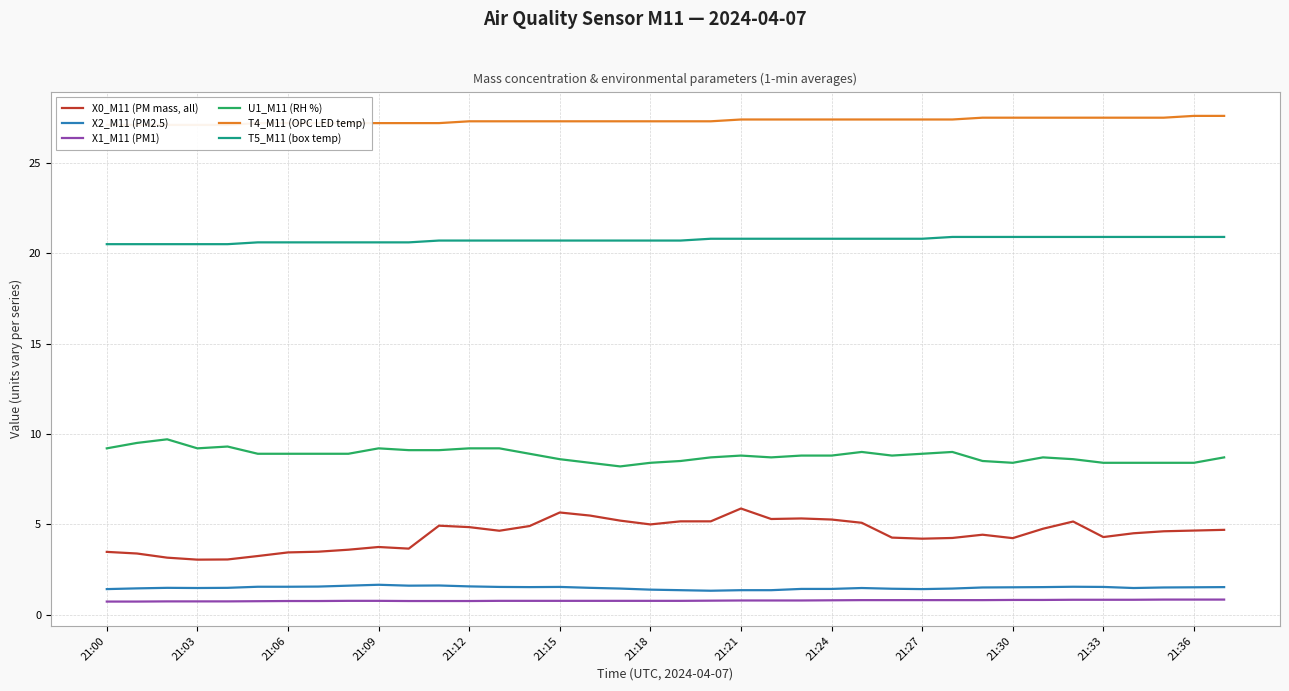

True or false: X0_M11 (PM mass, all) and T4_M11 (OPC LED temp) cross at least once.

False